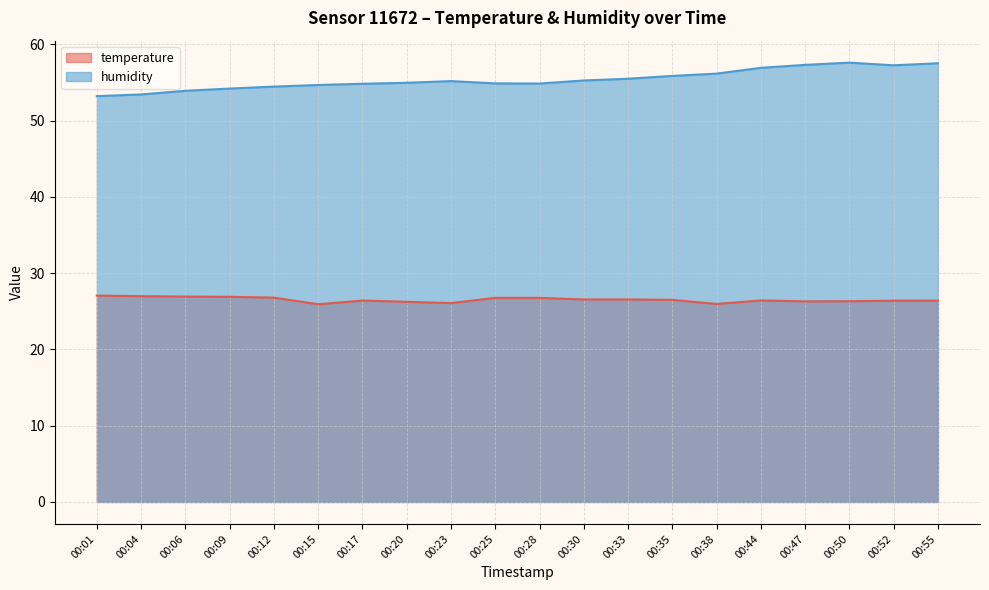

Reading left to right, list all the values displayed in this chart.

temperature: 27.1	27.0	26.9	26.9	26.8	25.9	26.4	26.2	26.1	26.8	26.8	26.6	26.6	26.5	26.0	26.4	26.3	26.3	26.4	26.4
humidity: 53.2	53.4	53.9	54.2	54.5	54.7	54.8	55.0	55.2	54.9	54.9	55.3	55.5	55.9	56.2	56.9	57.3	57.6	57.2	57.5